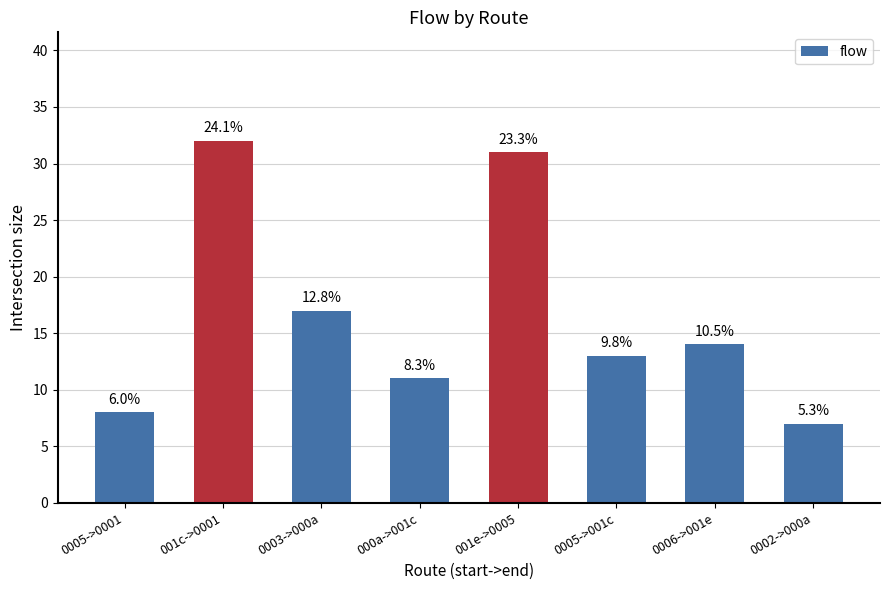

What is the change in value from 0005->0001 to 0003->000a?

+9